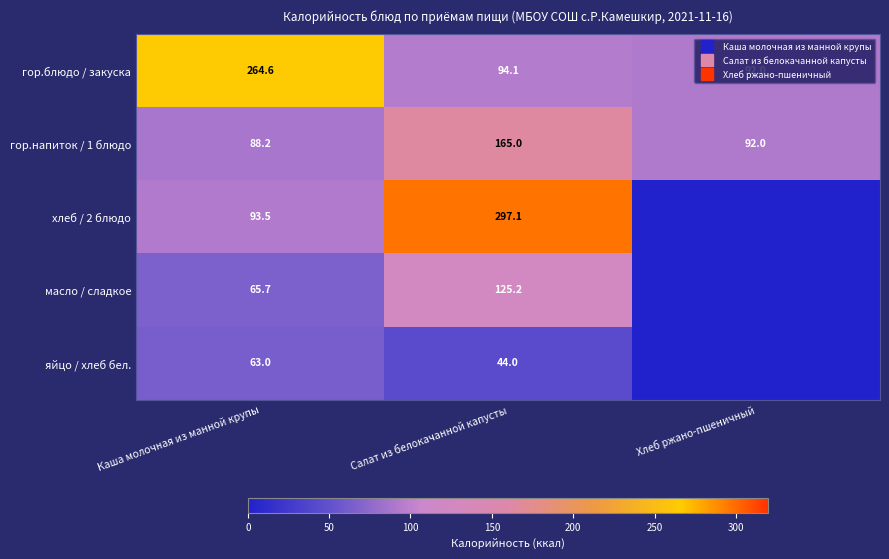

How many values in хлеб / 2 блюдо are above zero?

2